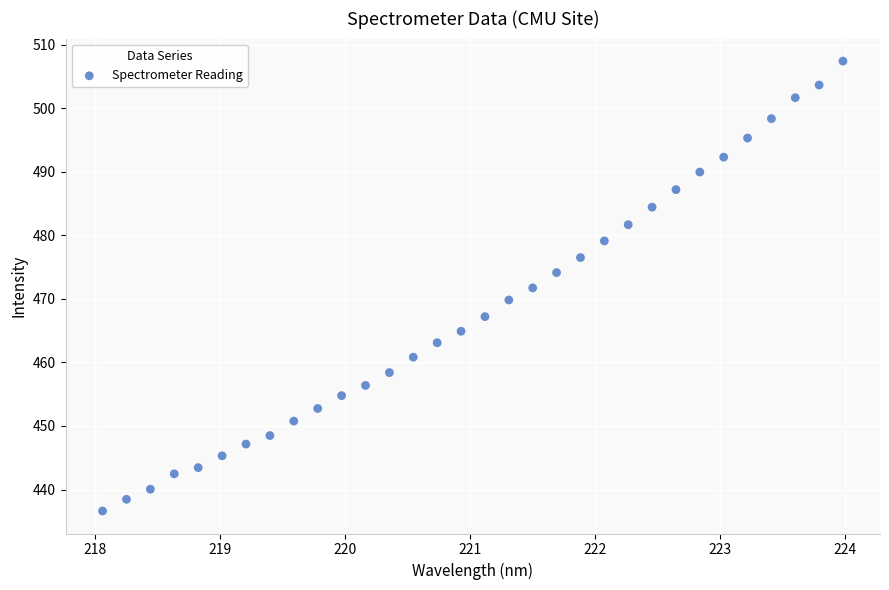

What is the range of X values (max minus min)?

5.9